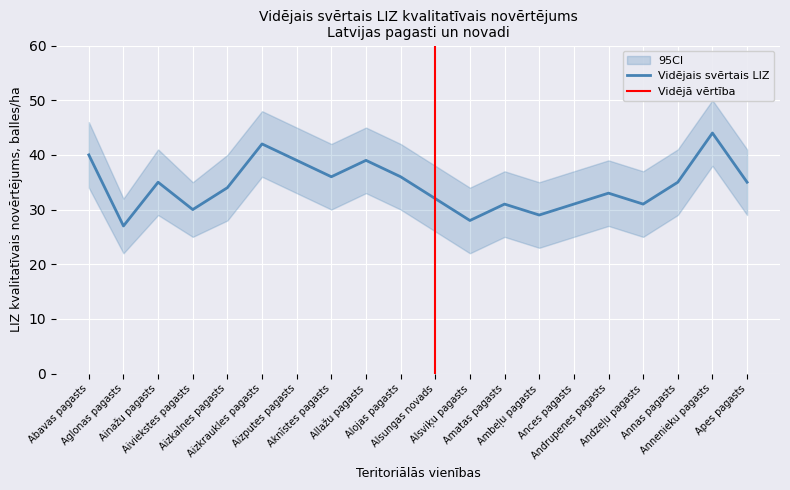

The value at Abavas pagasts is 40. True or false?

True